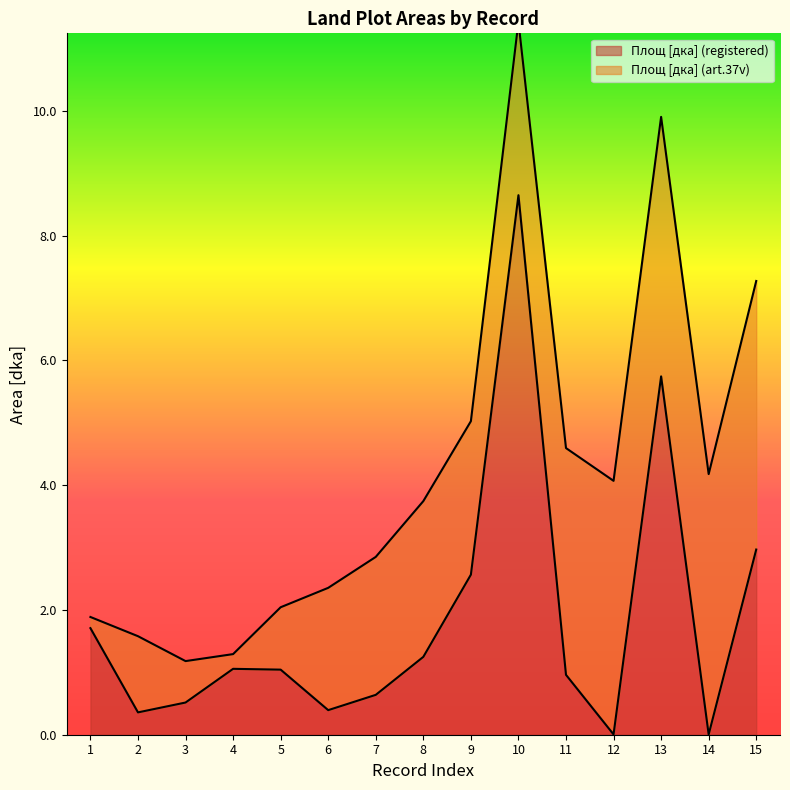

What is the difference between the maximum and minimum values?

8.6